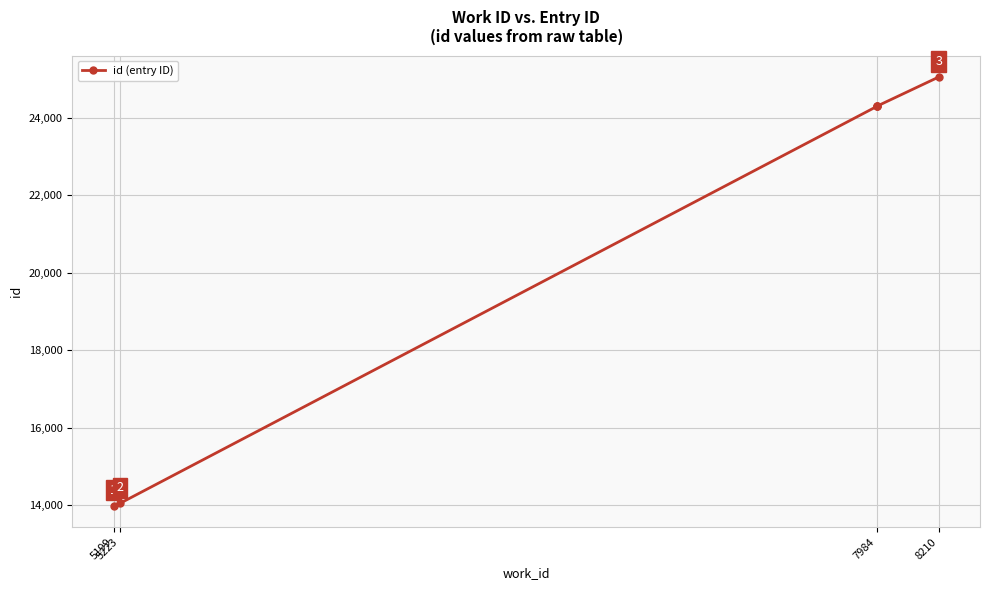

What is the label of the 3rd point from the left?

7984